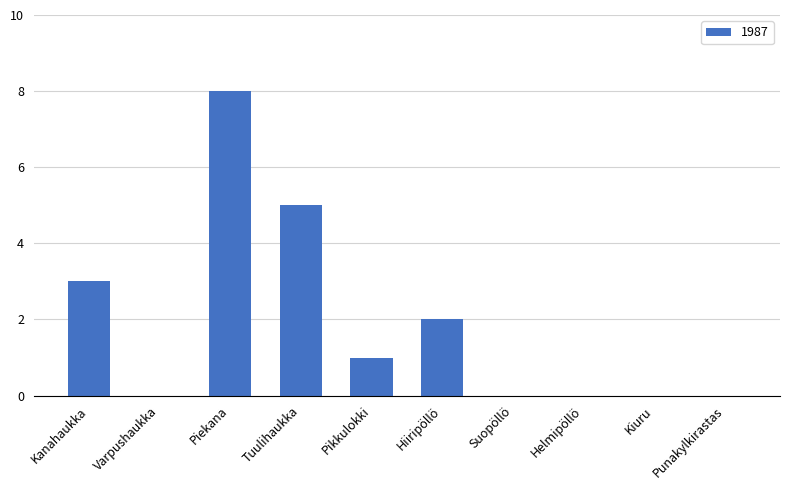

What is the average value?

2